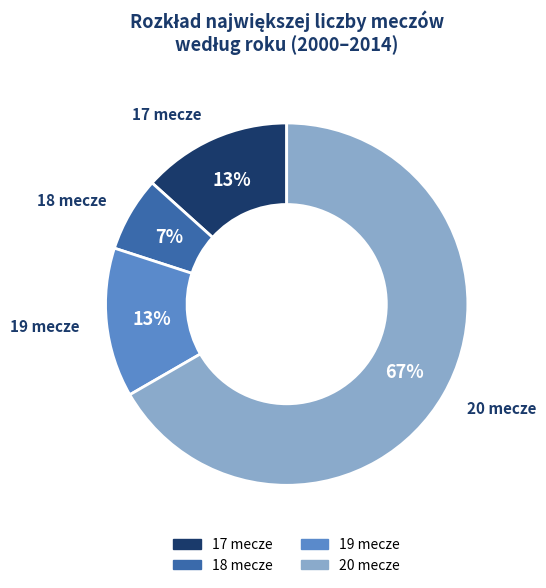

How many segments does this pie chart have?

4